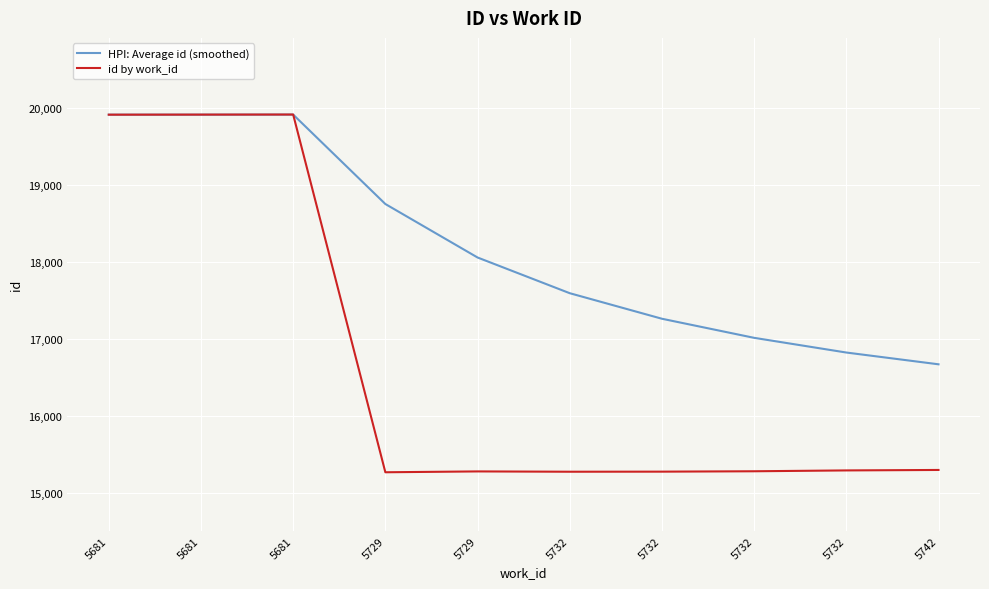

At how many categories does at least one series exceed 16321?

10